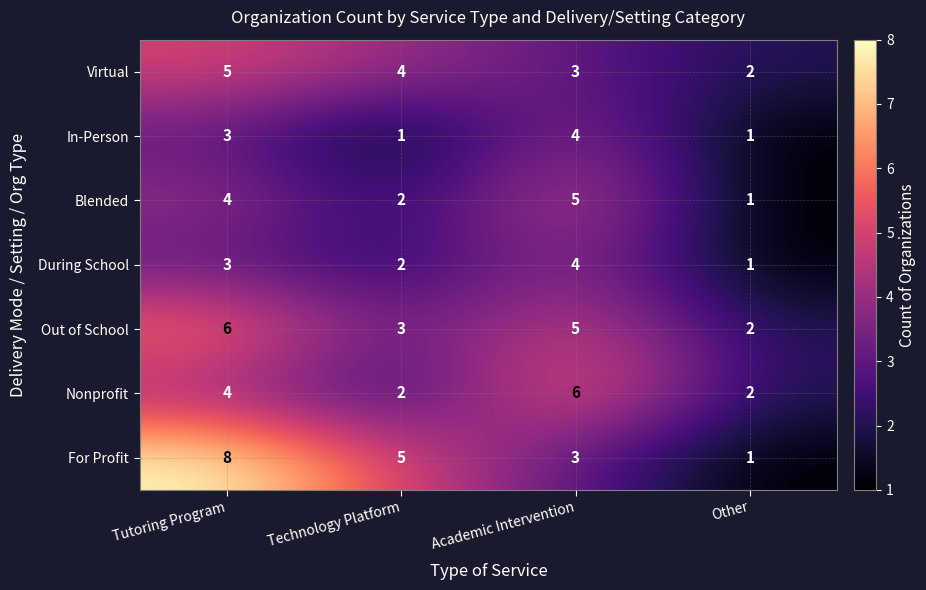

What is the total value across all series at Other?

10